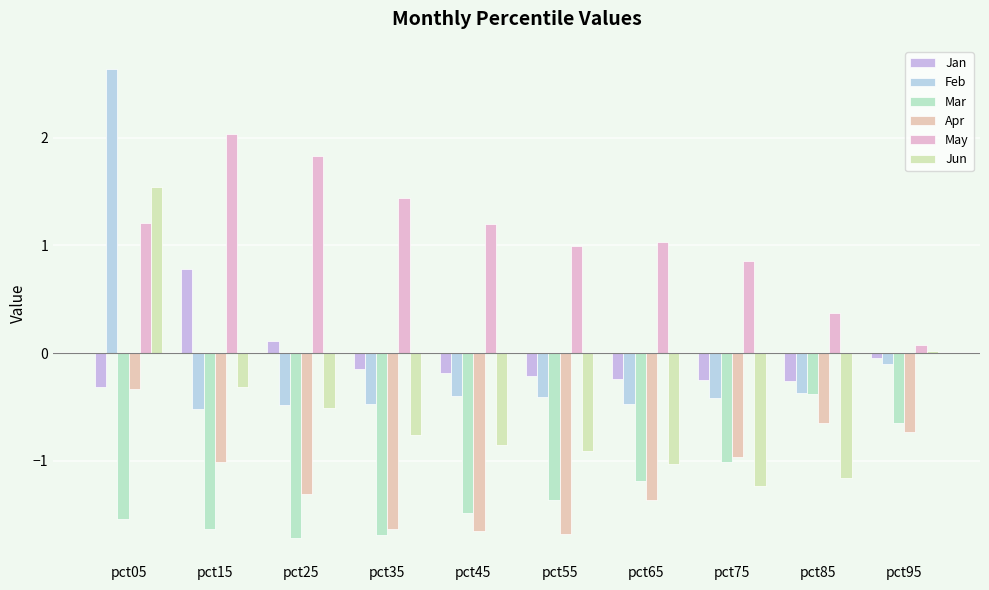

Which series changed the most between pct55 and pct95?

Apr